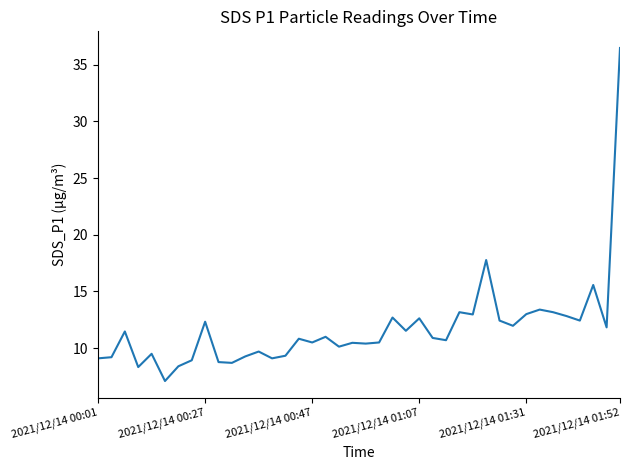

What is the greatest value displayed?

36.5